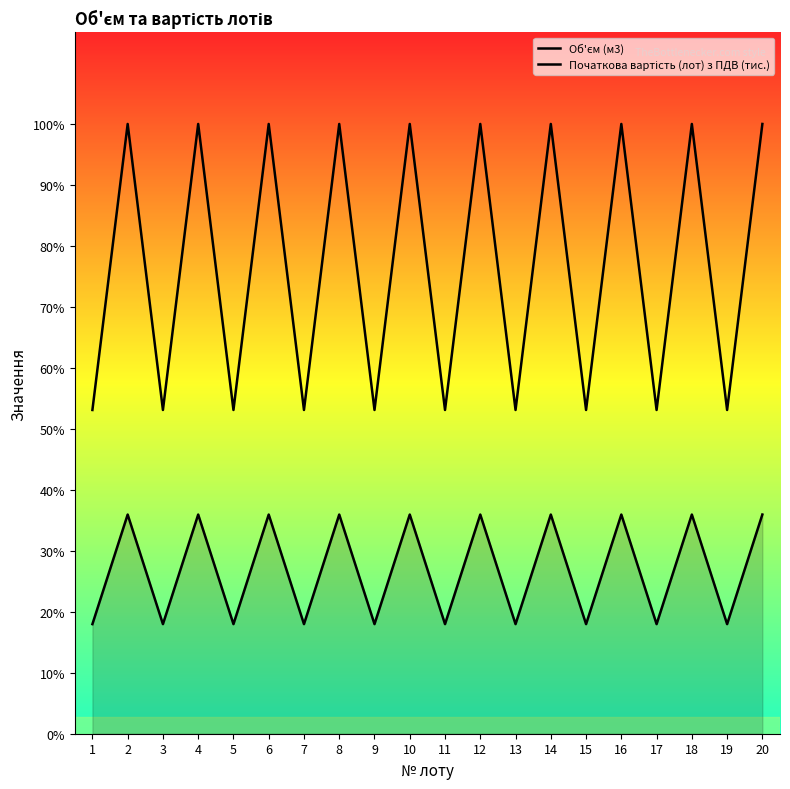

Reading left to right, what are all the values shown in this chart?

Об'єм (м3): 1=10.0	2=20.0	3=10.0	4=20.0	5=10.0	6=20.0	7=10.0	8=20.0	9=10.0	10=20.0	11=10.0	12=20.0	13=10.0	14=20.0	15=10.0	16=20.0	17=10.0	18=20.0	19=10.0	20=20.0
Початкова вартість (лот) з ПДВ (тис.): 1=29.5	2=55.6	3=29.5	4=55.6	5=29.5	6=55.6	7=29.5	8=55.6	9=29.5	10=55.6	11=29.5	12=55.6	13=29.5	14=55.6	15=29.5	16=55.6	17=29.5	18=55.6	19=29.5	20=55.6